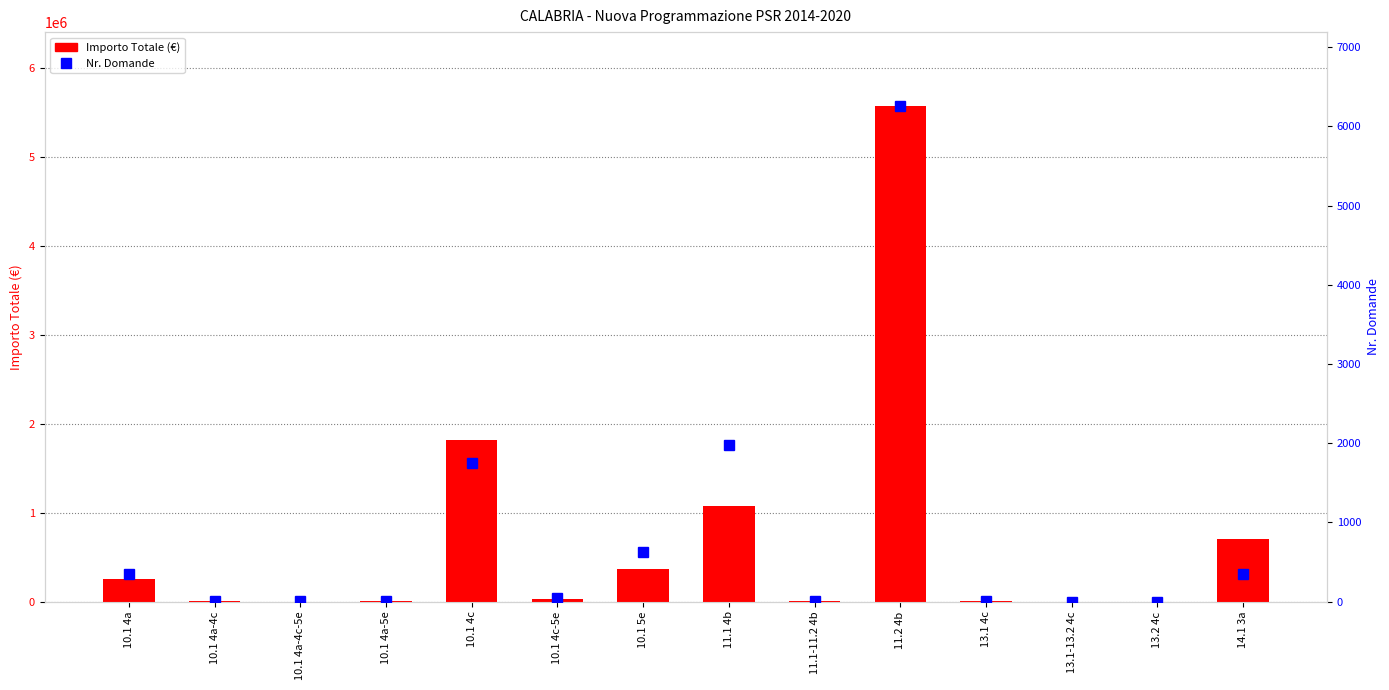

What is the spread (max minus min) of values at 11.1 4b?

1072500.4